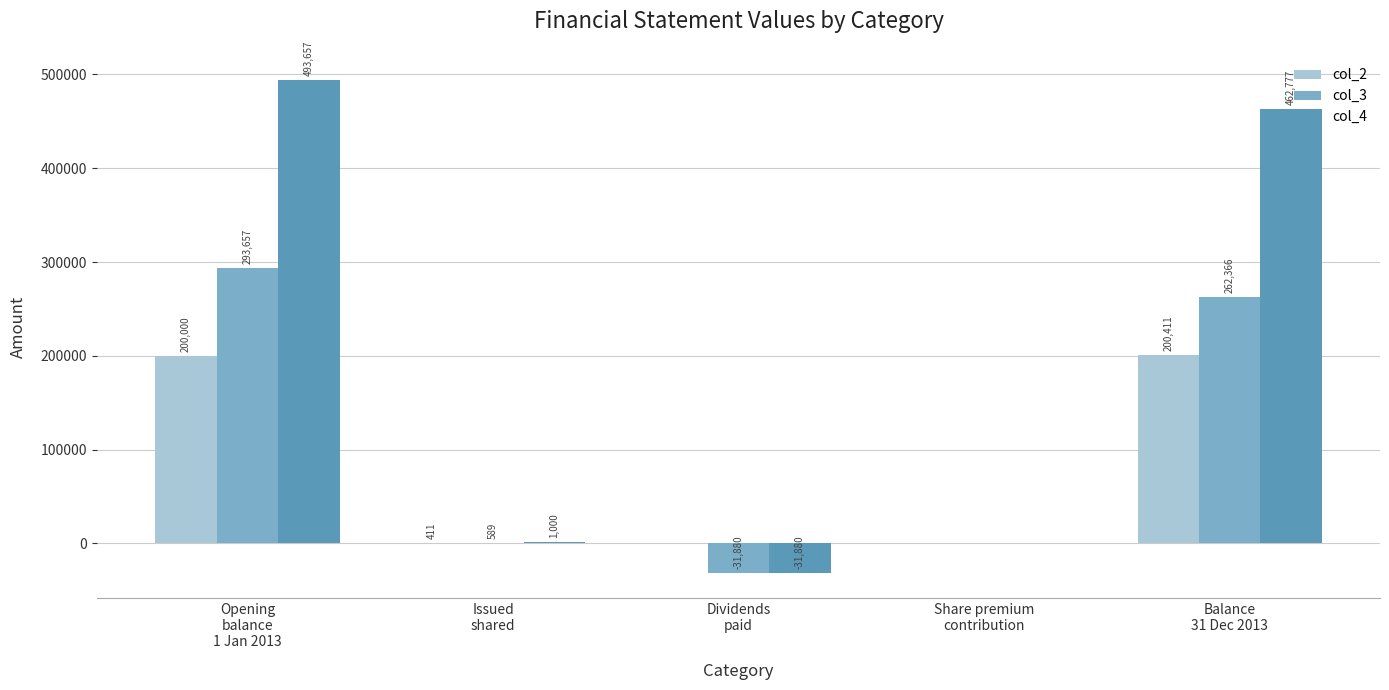

What is the sum of all col_3 values?

524732